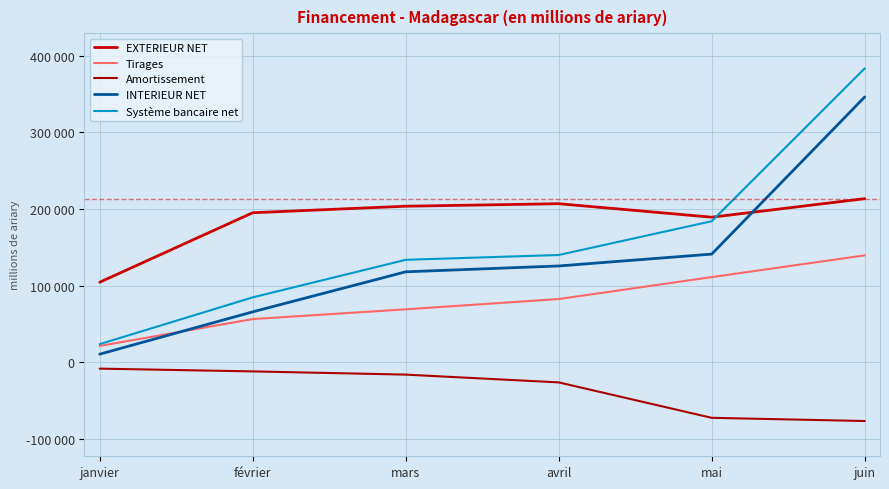

What is the difference between the second highest and second lowest values in the INTERIEUR NET series?

75355